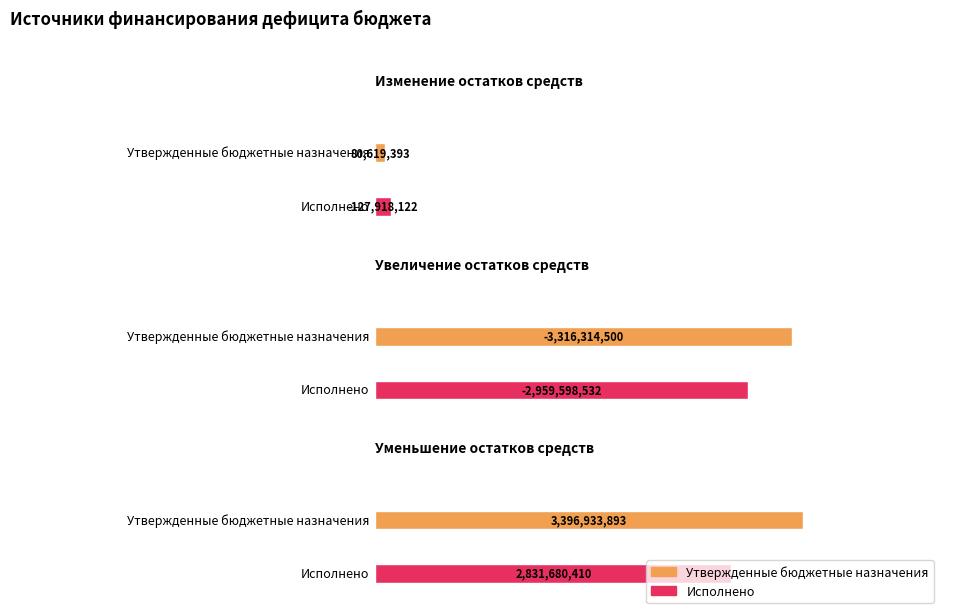

At how many categories does at least one series exceed -387205737?

2